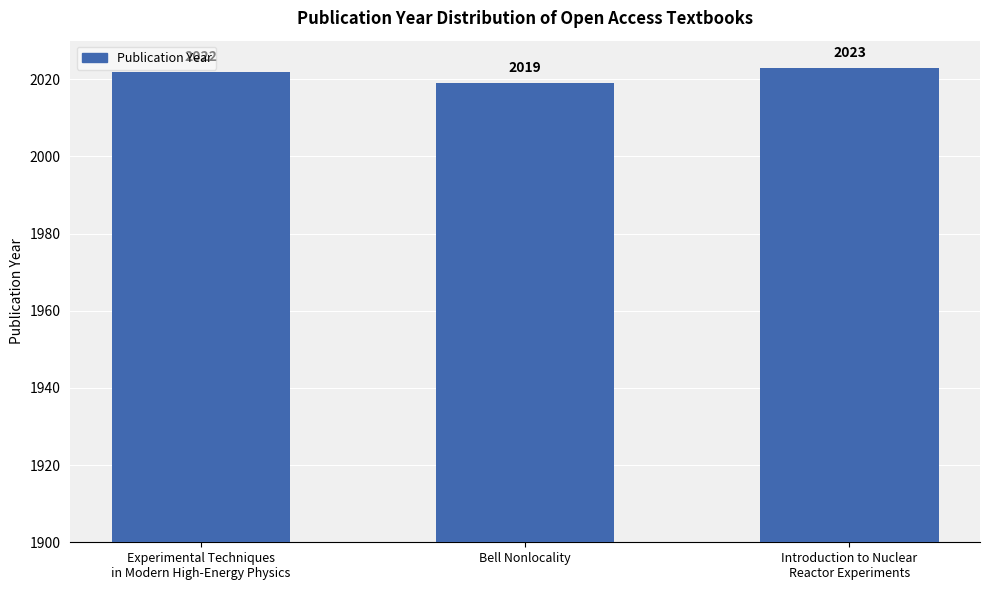

True or false: the data shows 467 at Introduction to Nuclear
Reactor Experiments.

False